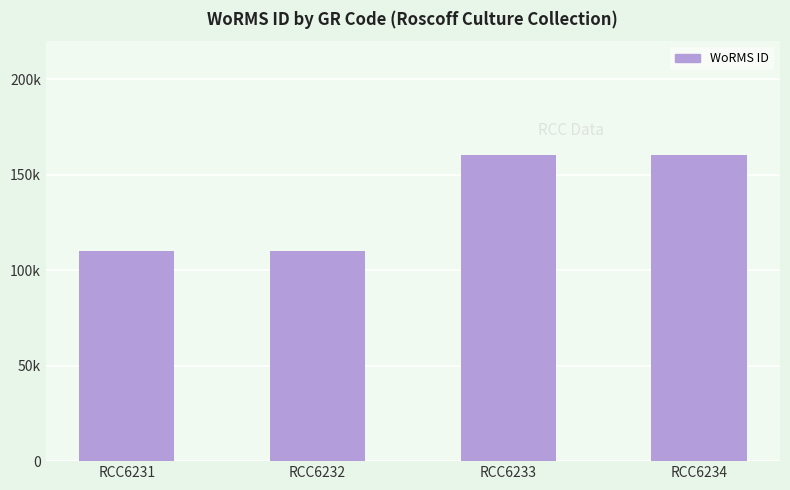

How many values are between 110172 and 160595?

4